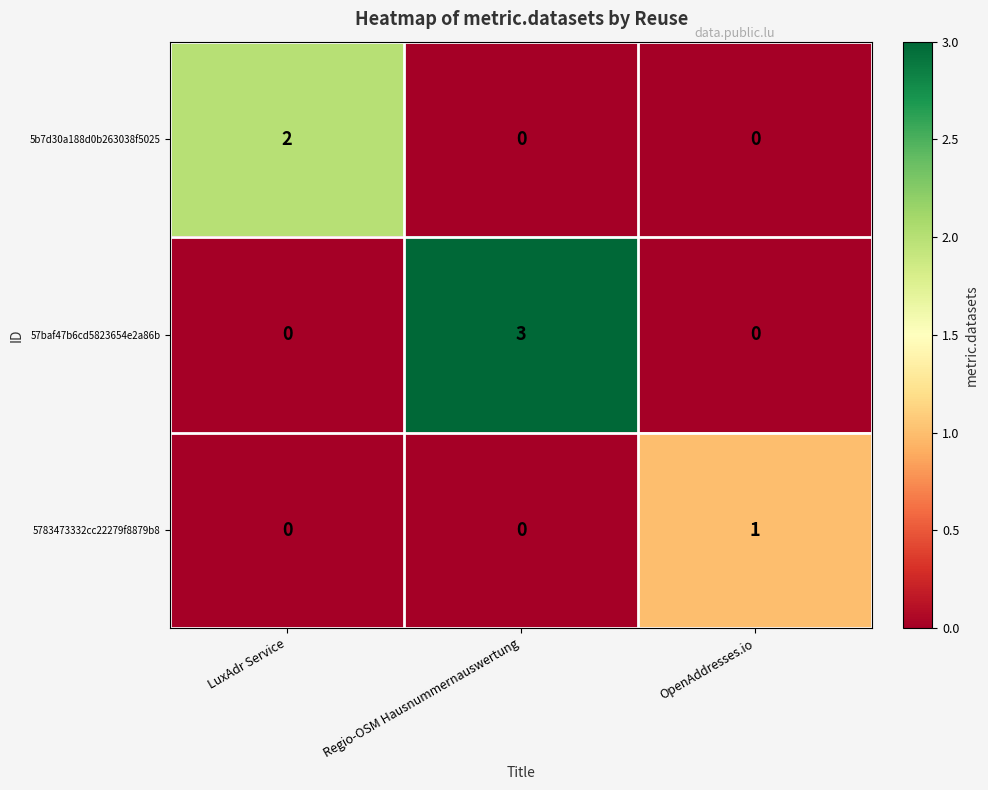

Count the 5783473332cc22279f8879b8 values in the range 0 to 1.

3